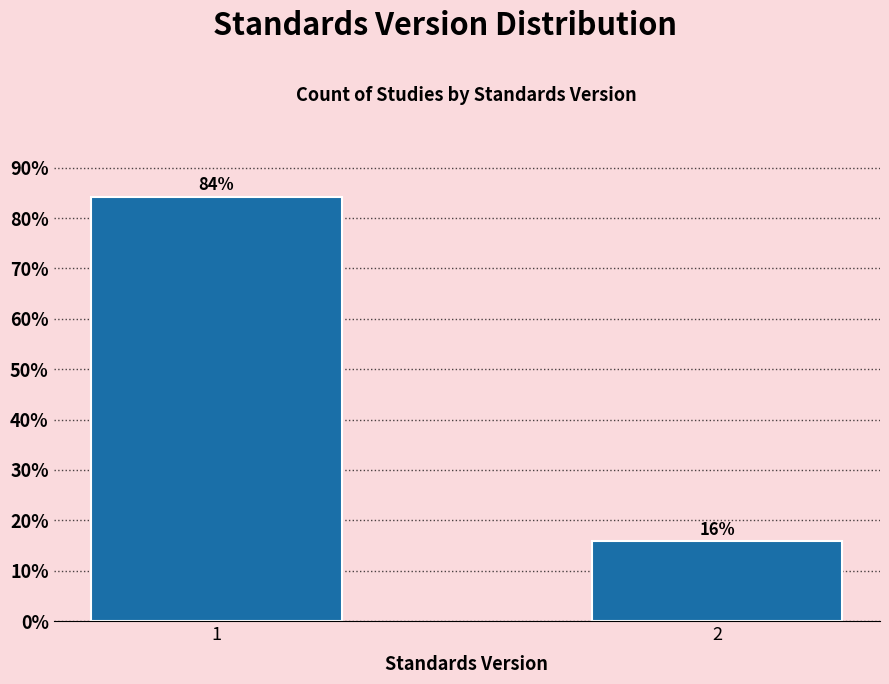

Is it true that the value at 1 is 84.2?

True